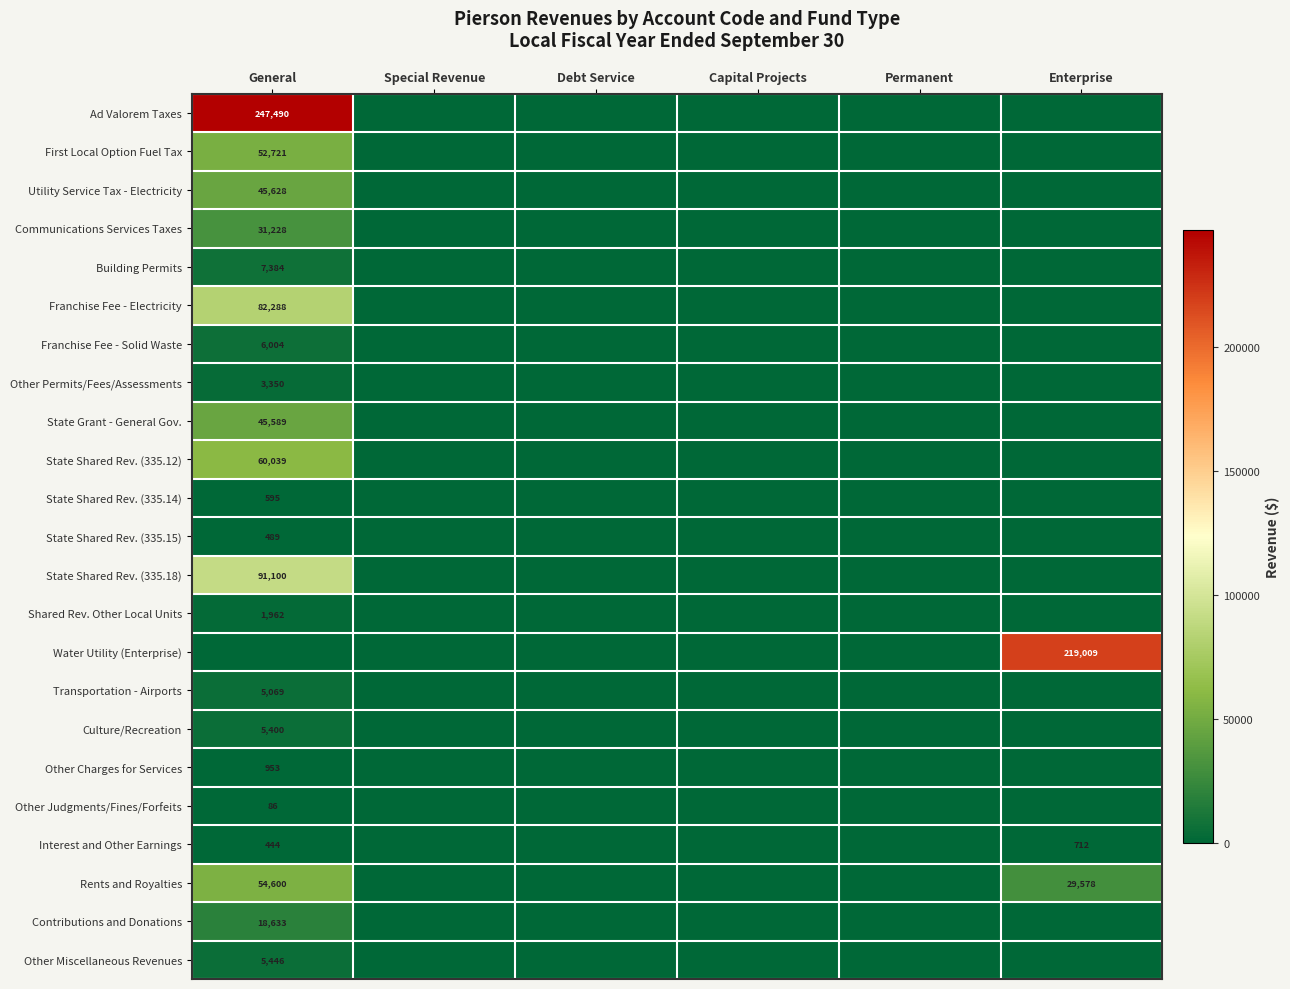

Which series has the largest range (max minus min)?

Ad Valorem Taxes